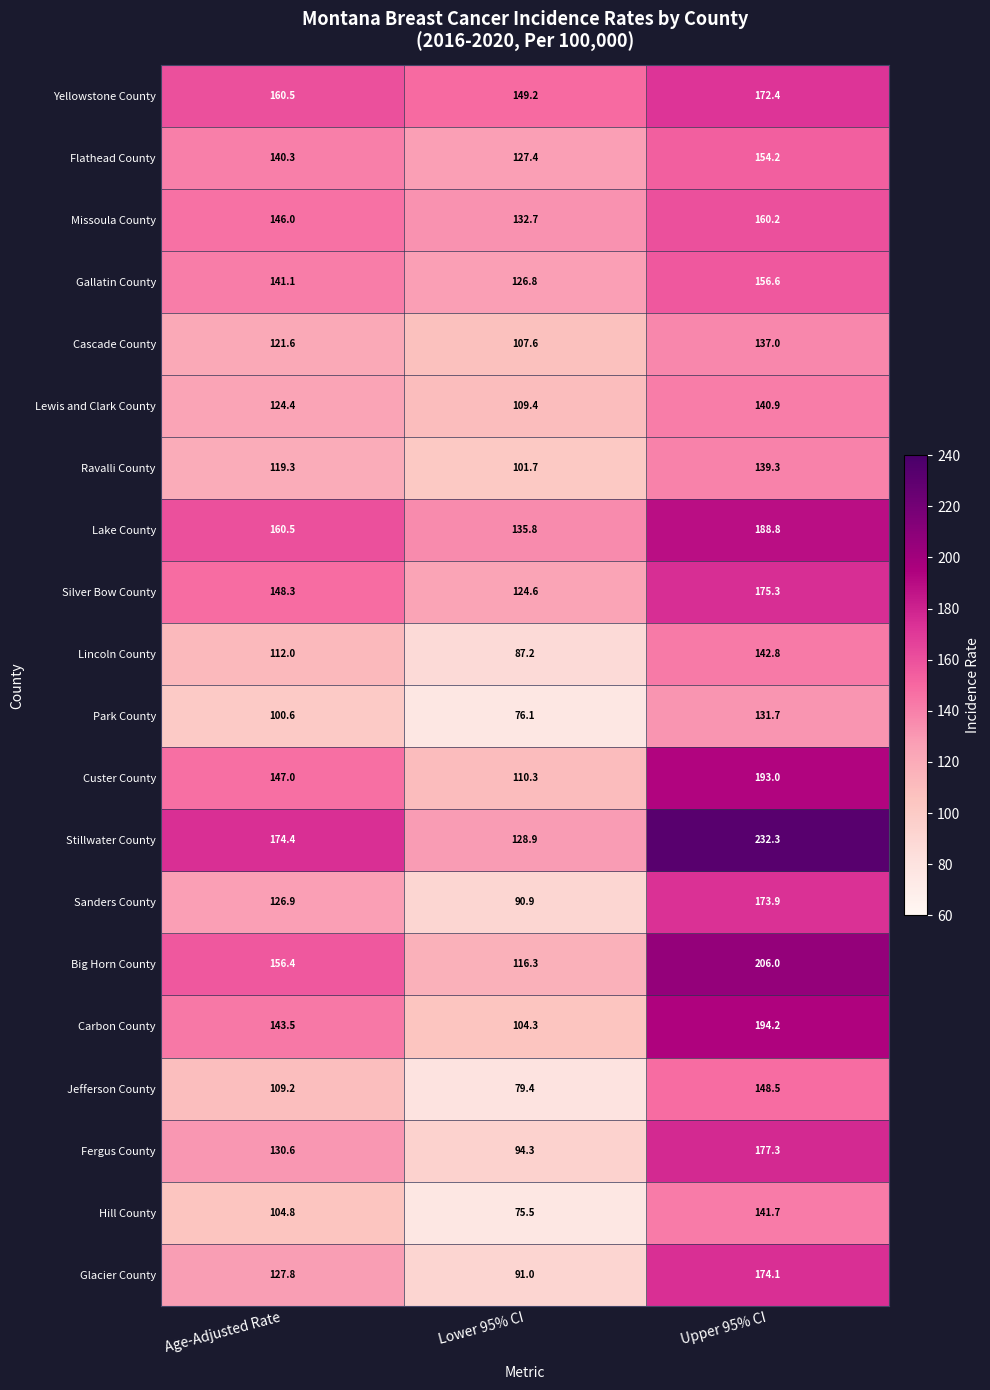

Which label corresponds to the smallest value in the chart?

Lower 95% CI